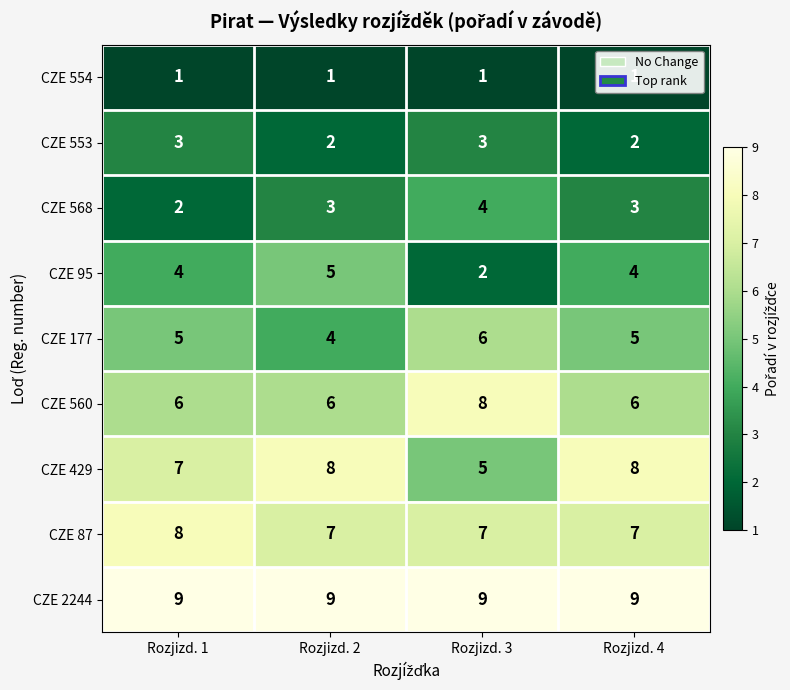

What is the sum of all CZE 553 values?

10